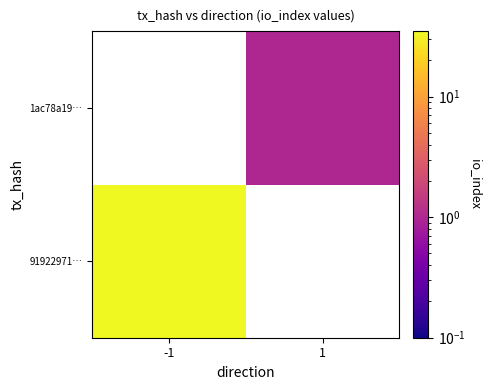

Which category has the lowest value across all series?

1